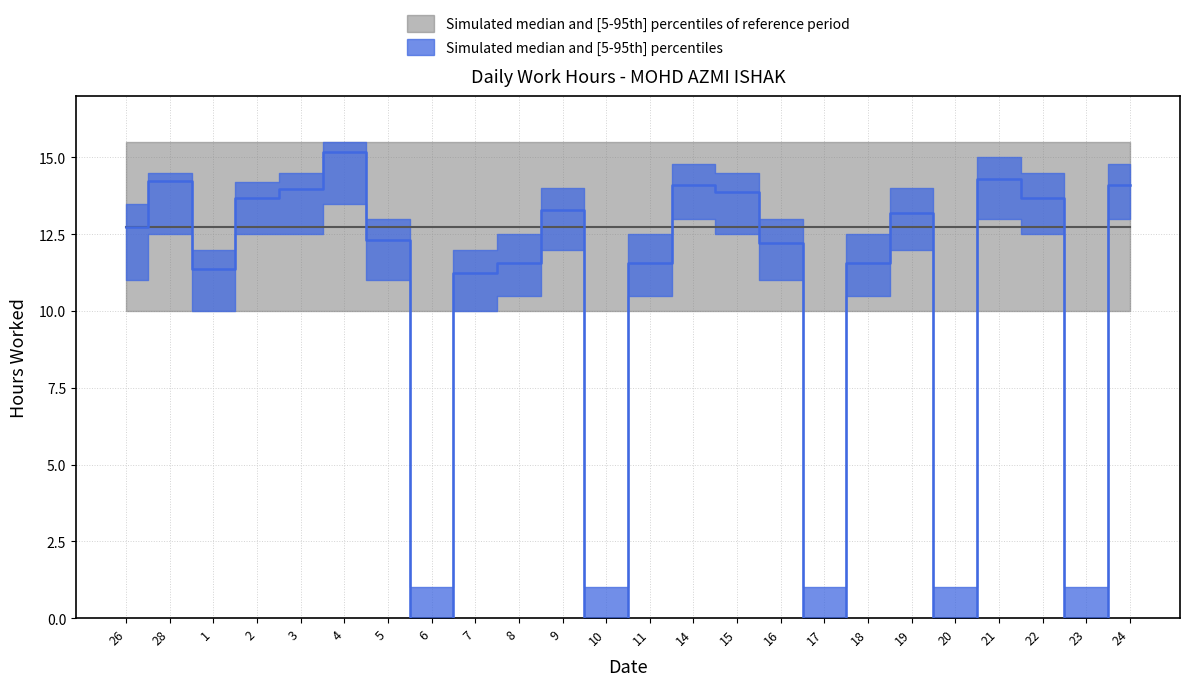

At which category does the data reach its first local valley?

1